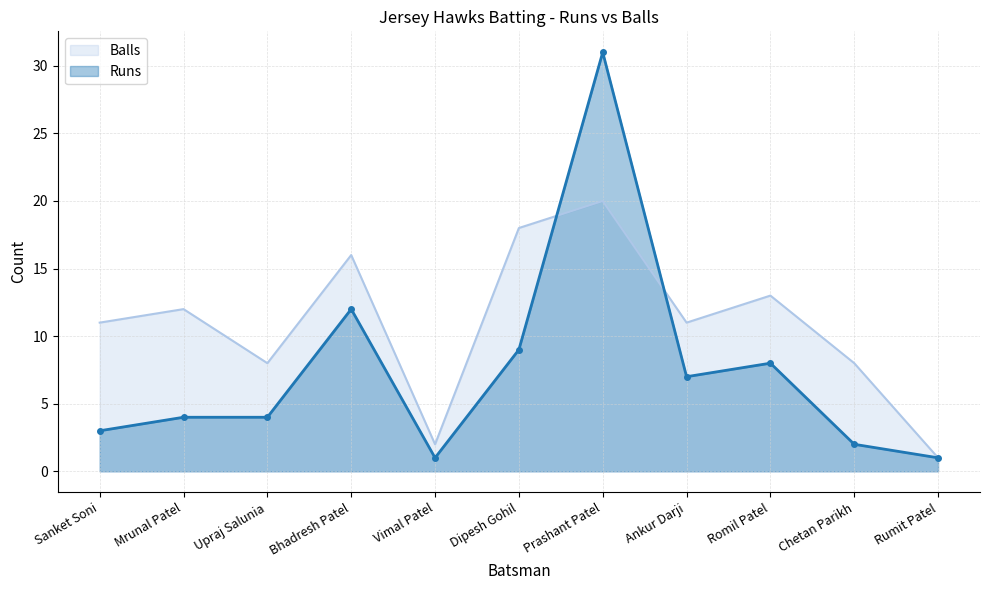

What is the value of the Balls point at the 8th from the left?

11